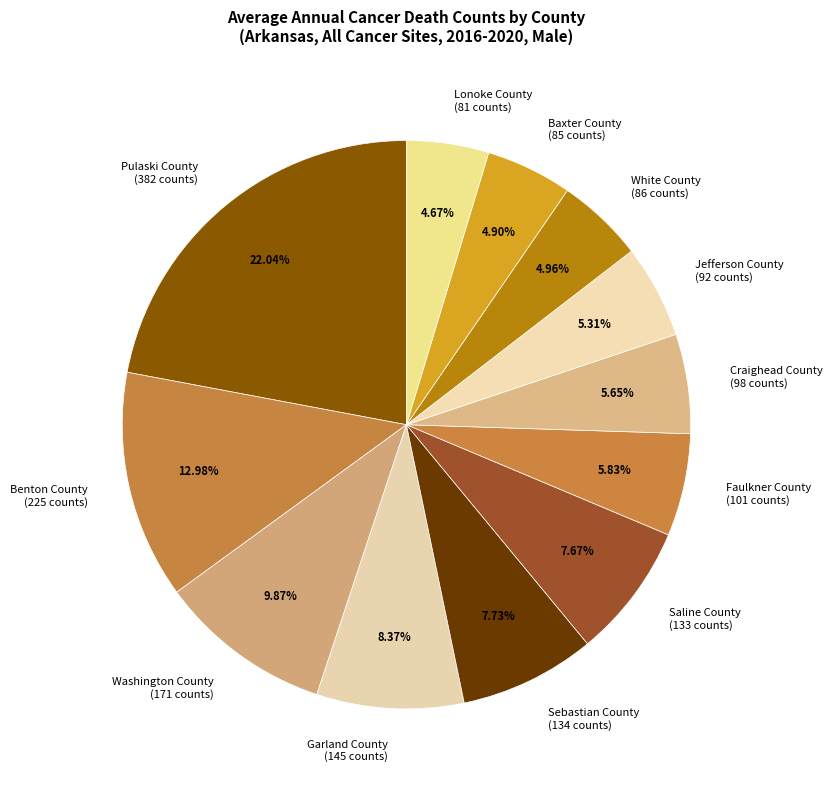

How many segments does this pie chart have?

12